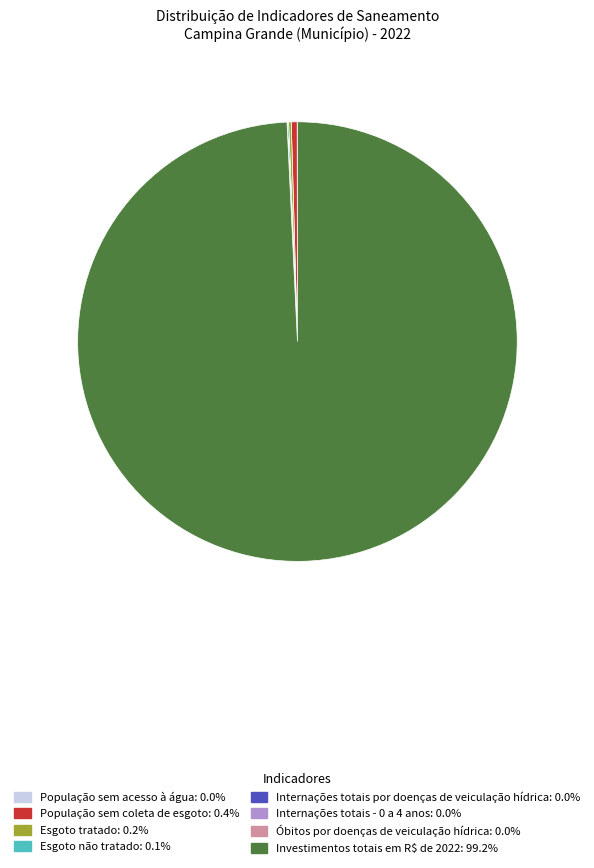

What is the largest slice in the pie chart?

Investimentos totais em R$ de 2022